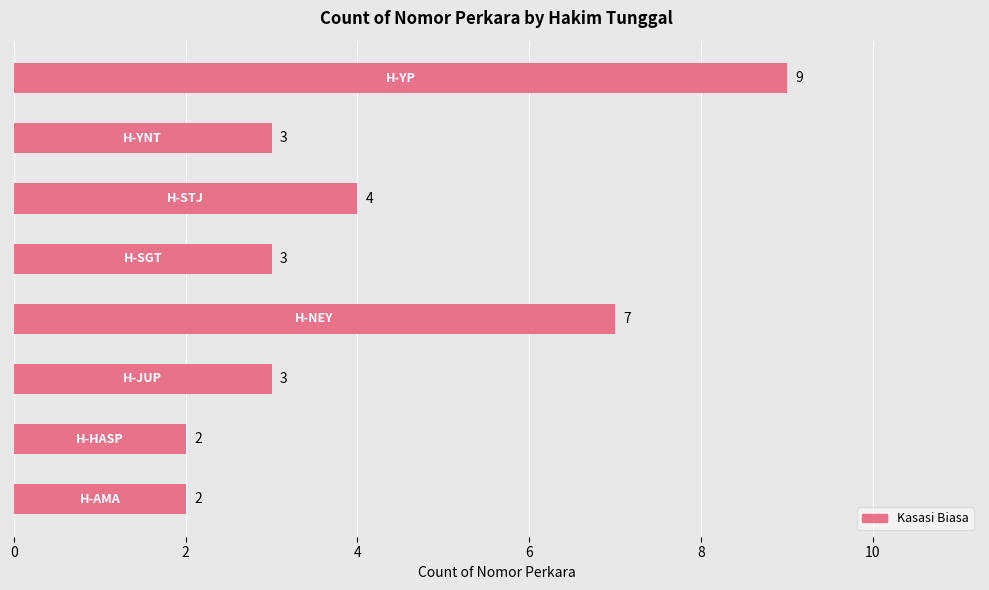

Count the values in the range 3 to 7.

5